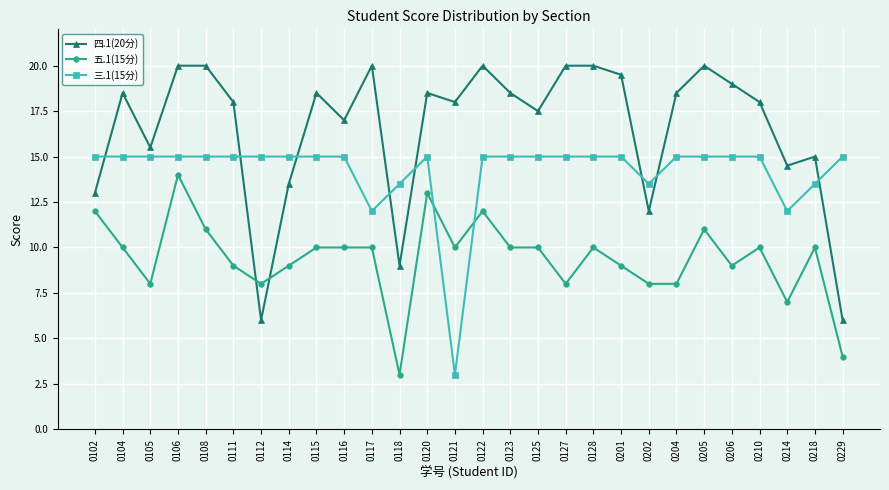

List the series in order of their overall mean, lowest first.

五.1(15分), 三.1(15分), 四.1(20分)